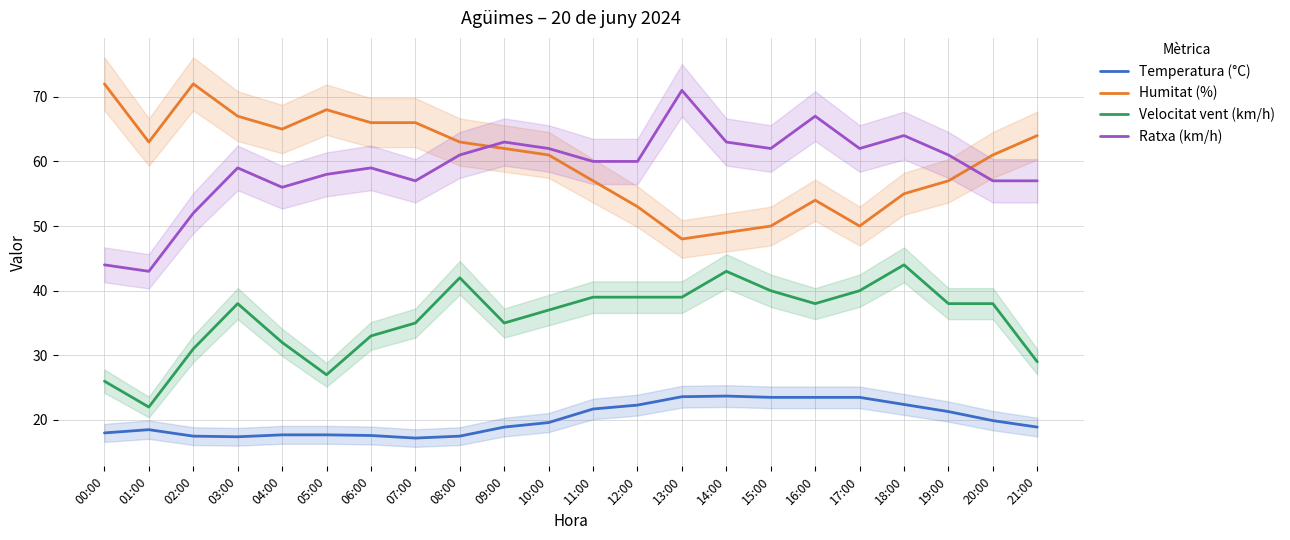

What position from the left is 08:00?

9